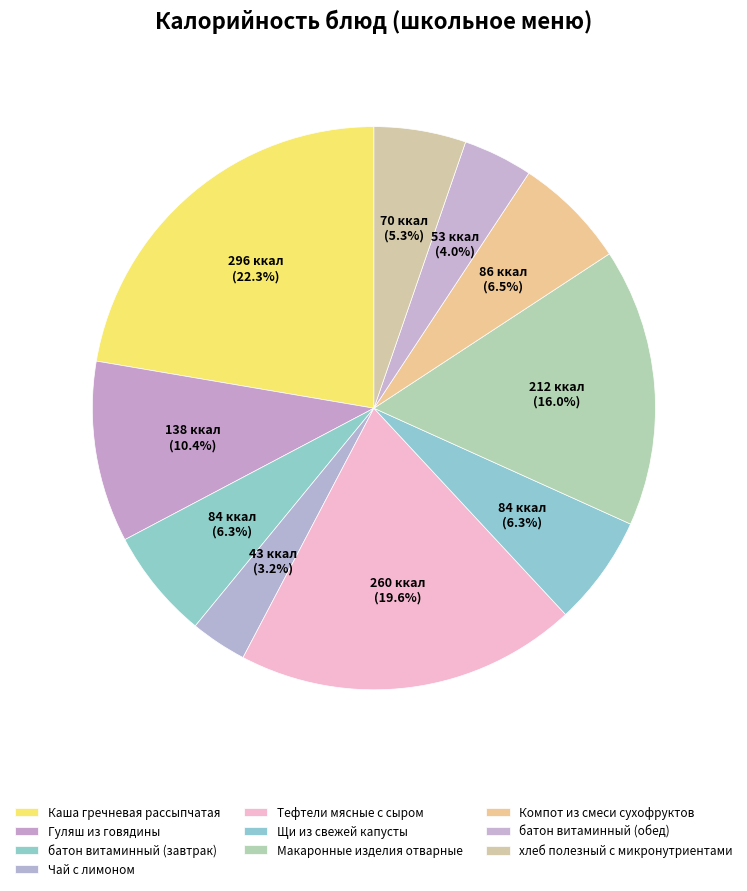

Rank the categories by value from highest to lowest.

Каша гречневая рассыпчатая, Тефтели мясные с сыром, Макаронные изделия отварные, Гуляш из говядины, Компот из смеси сухофруктов, батон витаминный (завтрак), Щи из свежей капусты, хлеб полезный с микронутриентами, батон витаминный (обед), Чай с лимоном